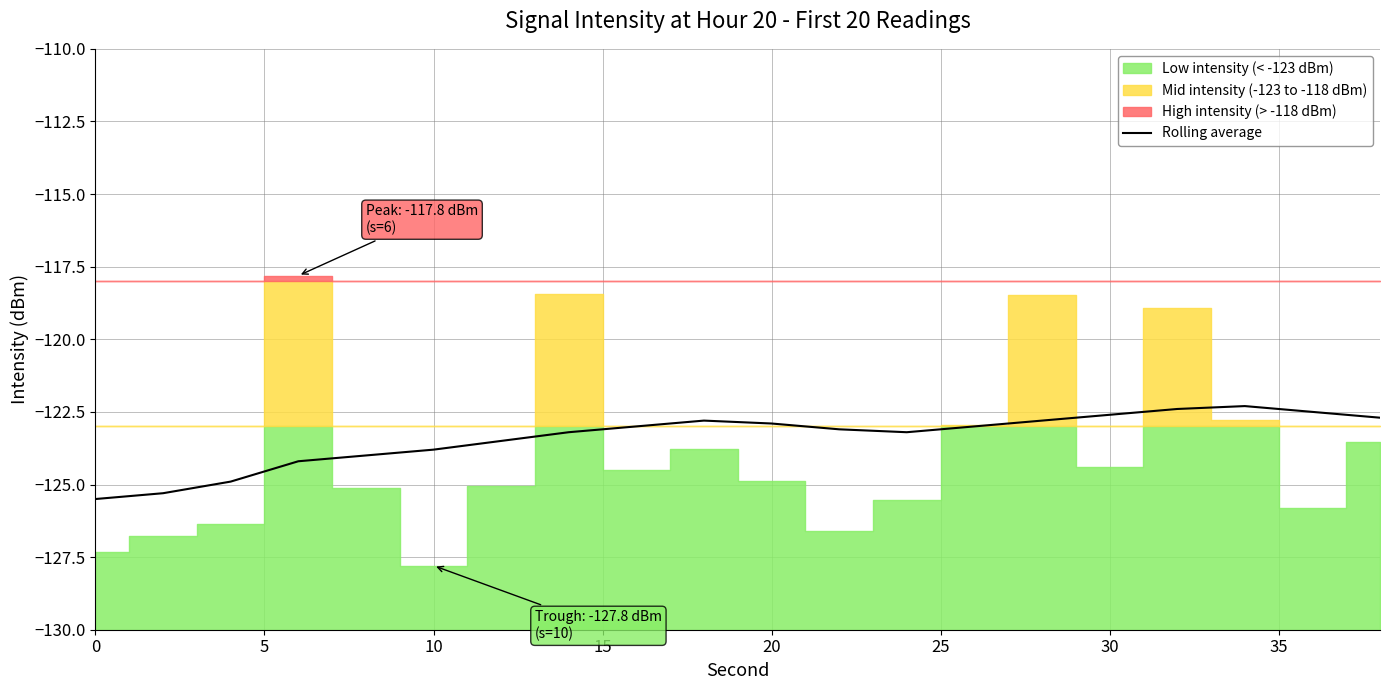

The value of Rolling average at 0 is -125.5. True or false?

True